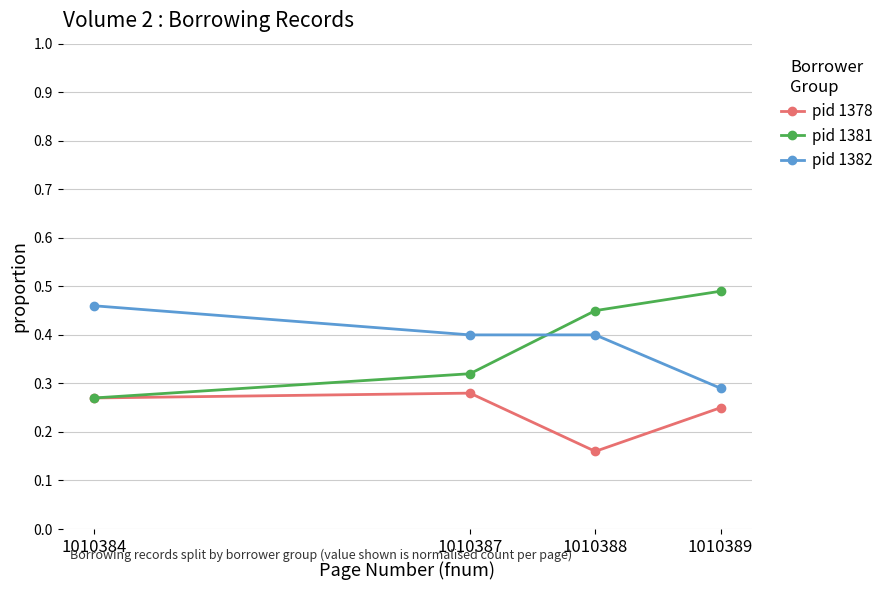

At which label does pid 1381 reach its minimum?

1010384